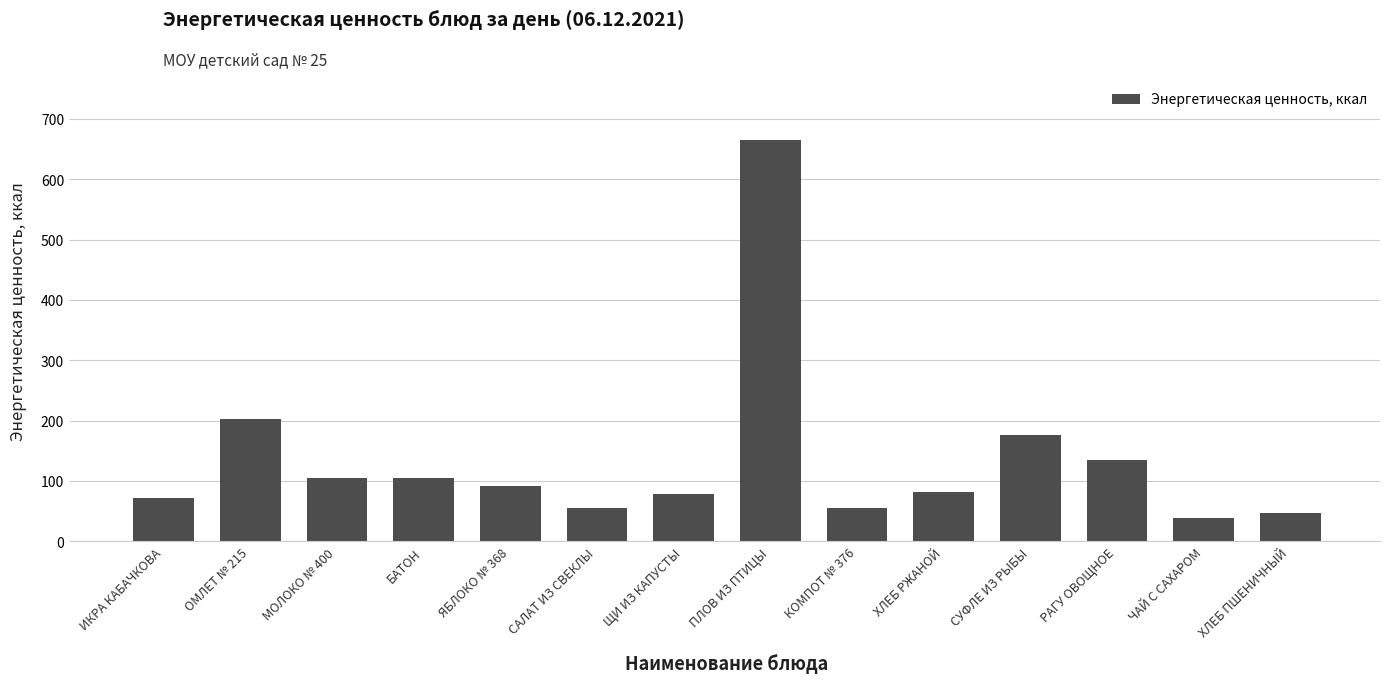

What is the ratio of the value at МОЛОКО № 400 to the value at РАГУ ОВОЩНОЕ?

0.8